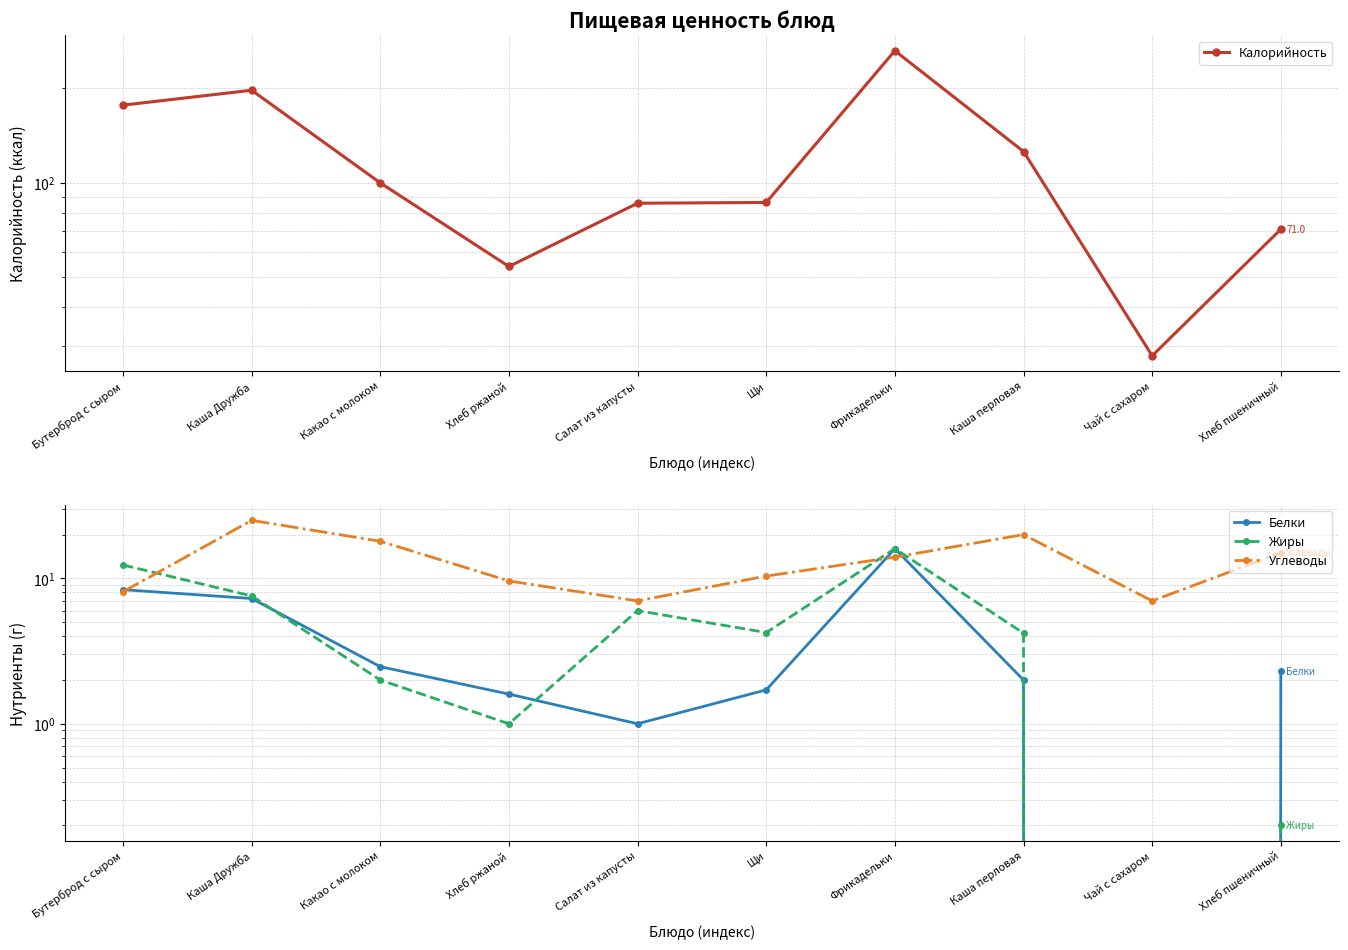

At which label does Углеводы first exceed 14?

Каша Дружба